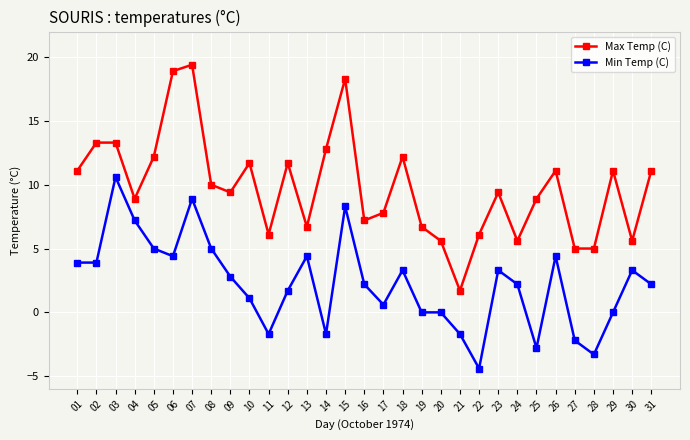

Which series has the largest total across all categories?

Max Temp (C)